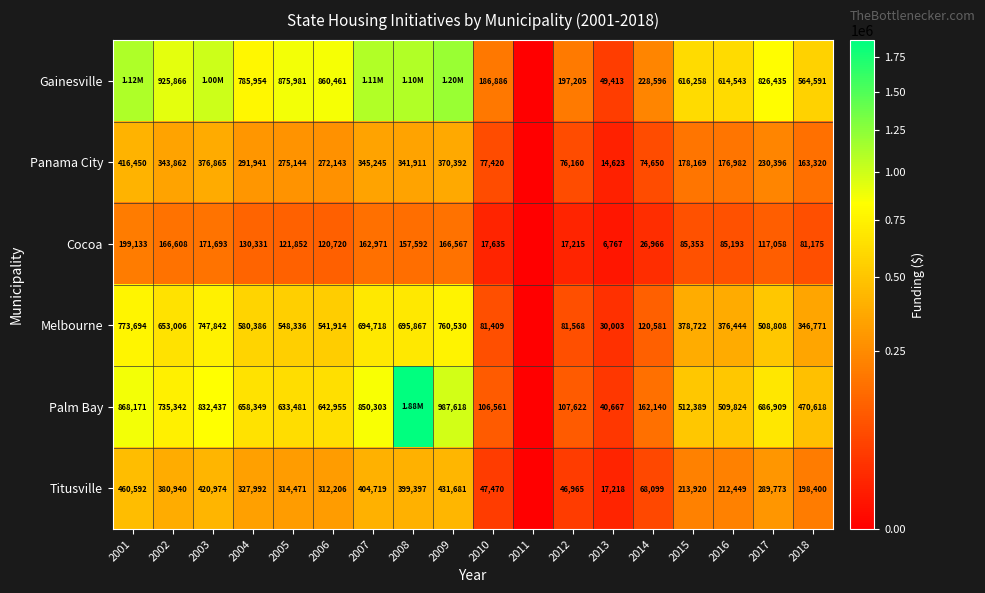

Between 2002 and 2018, which series saw the biggest shift?

Gainesville